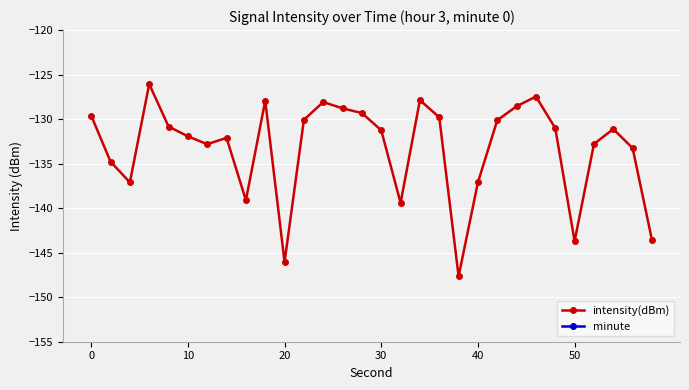

What is the average value of the intensity(dBm) series?

-133.3